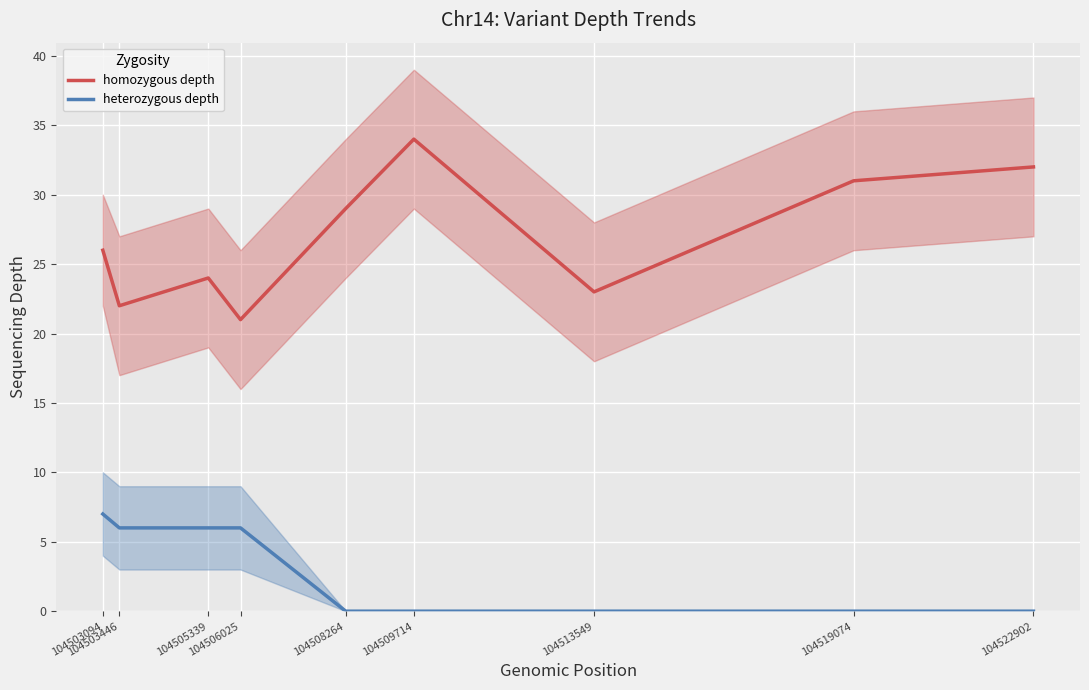

The value of homozygous depth at 104503446 is 8. True or false?

False